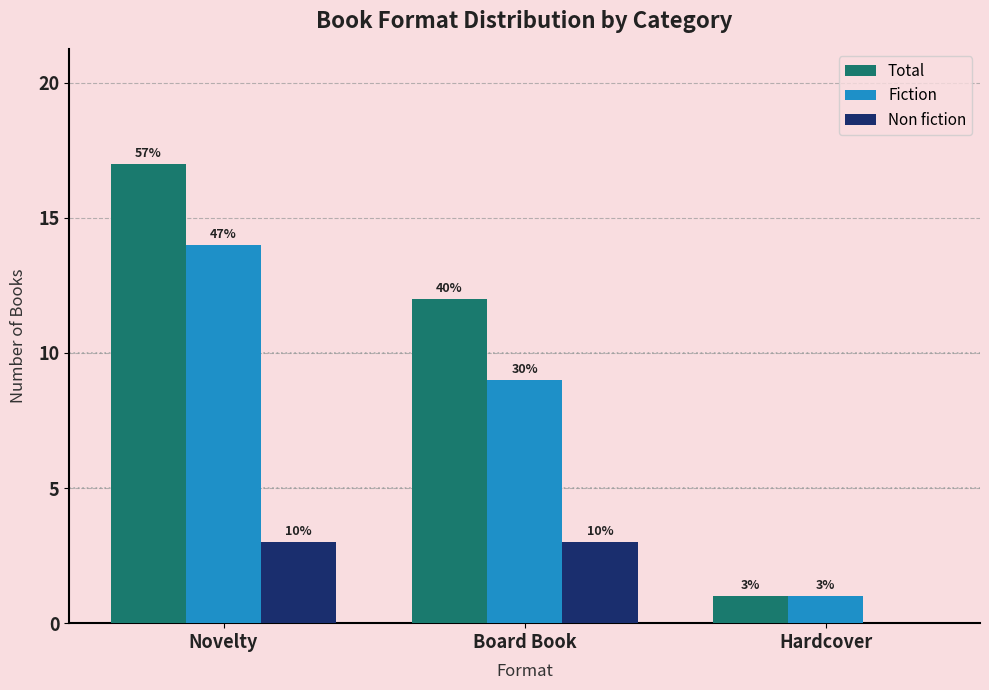

List the series in order of their overall mean, highest first.

Total, Fiction, Non fiction